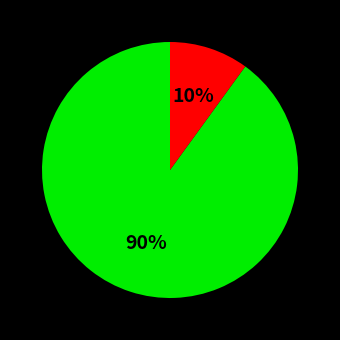

Count the number of slices in the pie.

2